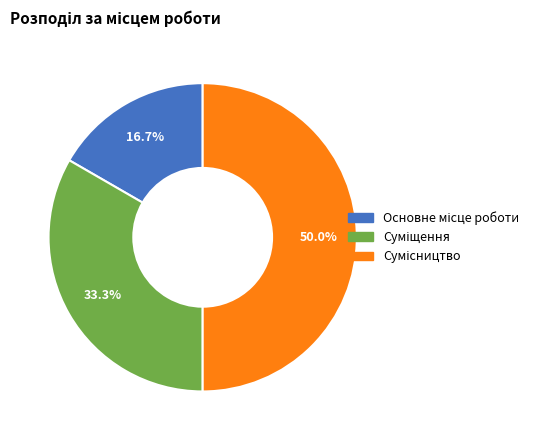

Count the number of slices in the pie.

3